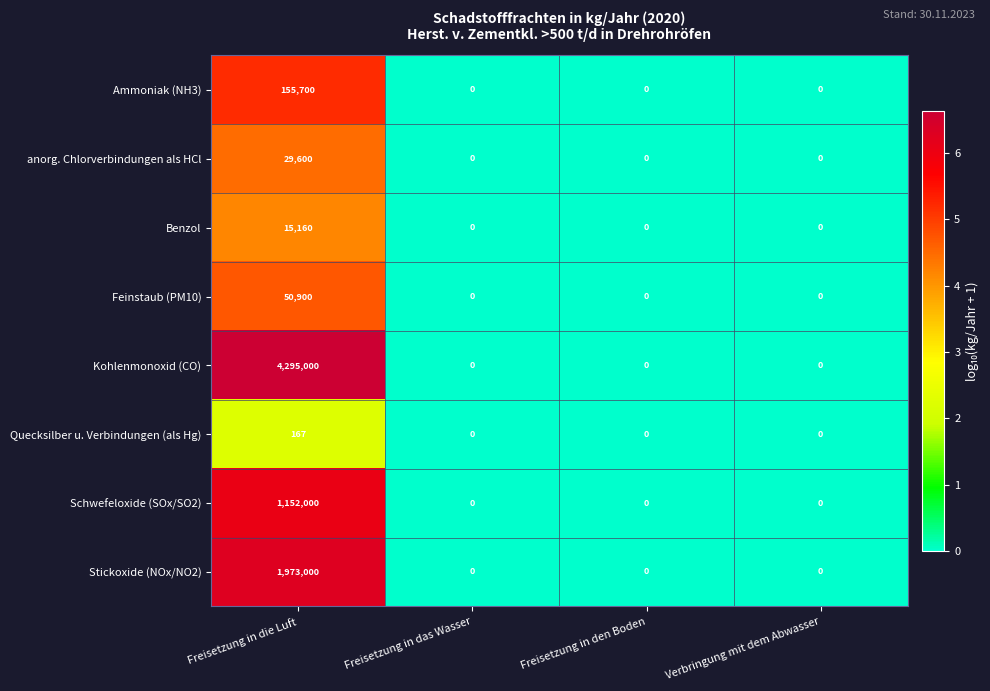

How many series are shown in this chart?

8